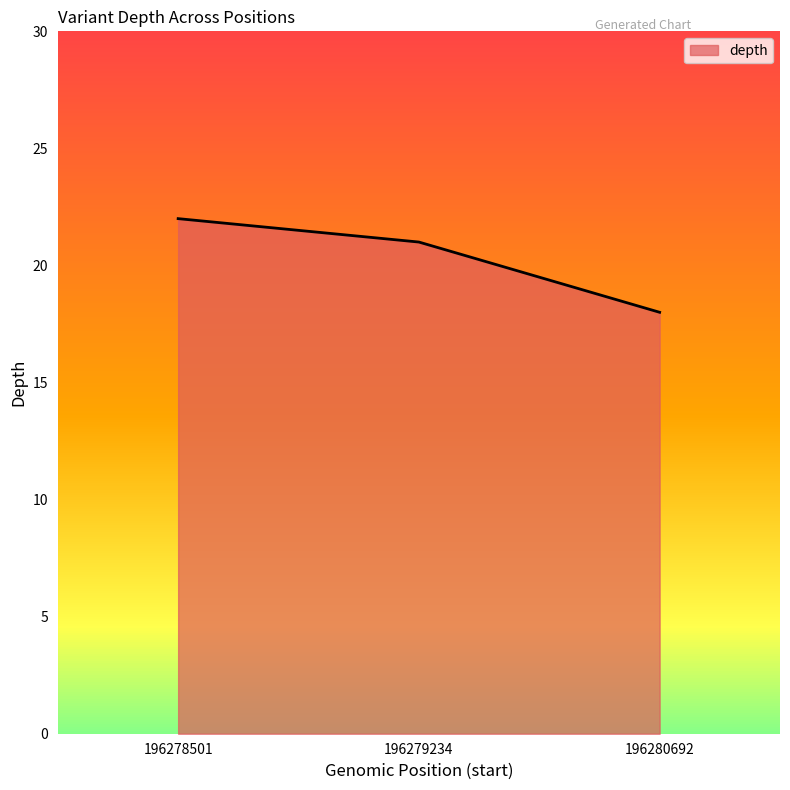

List the labels in order of value, smallest first.

196280692, 196279234, 196278501